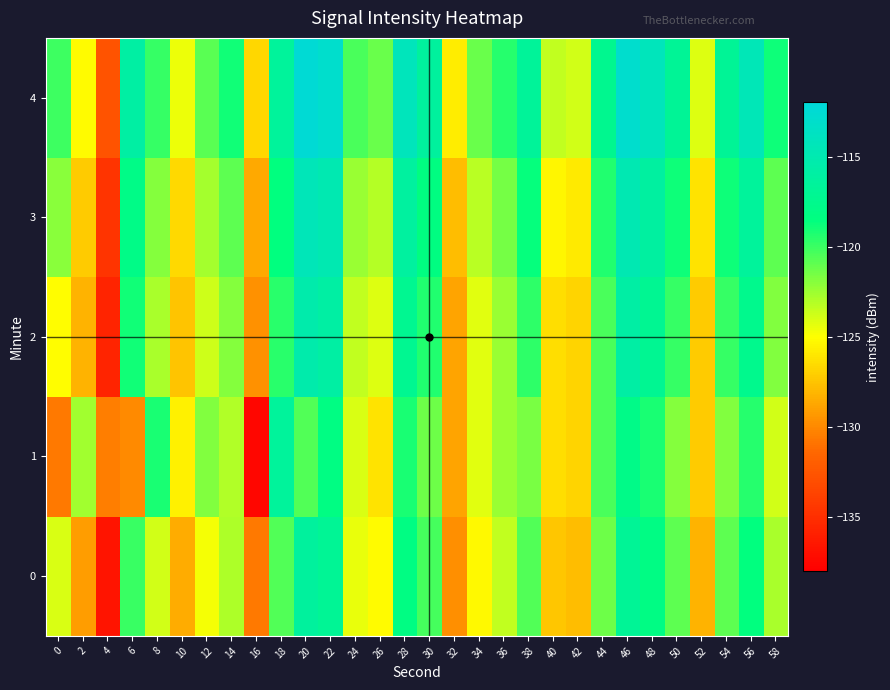

Which label corresponds to the smallest value in the chart?

16